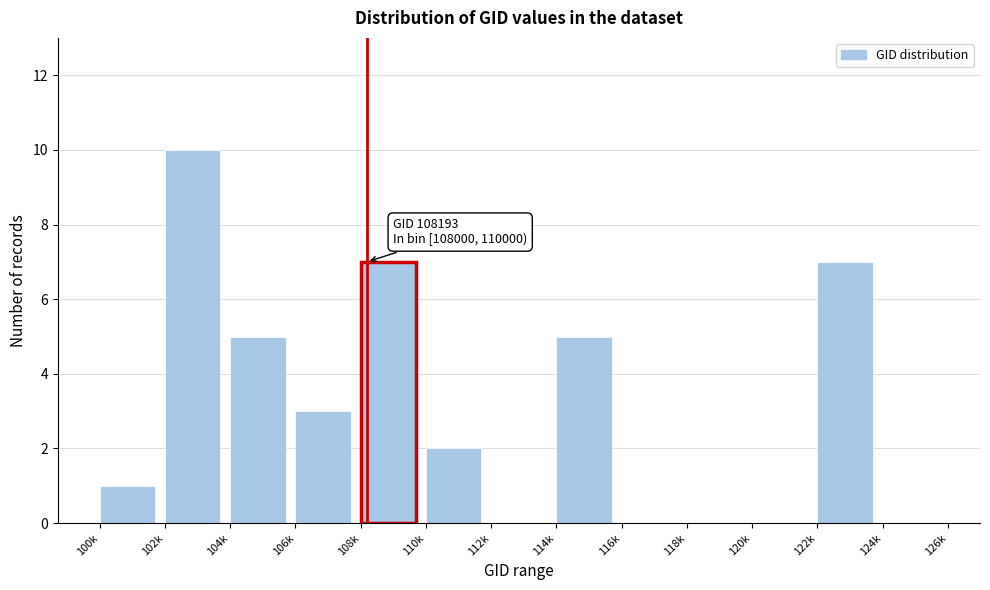

Reading left to right, transcribe all the data shown in this chart.

100k=1	102k=10	104k=5	106k=3	108k=7	110k=2	112k=0	114k=5	116k=0	118k=0	120k=0	122k=7	124k=0